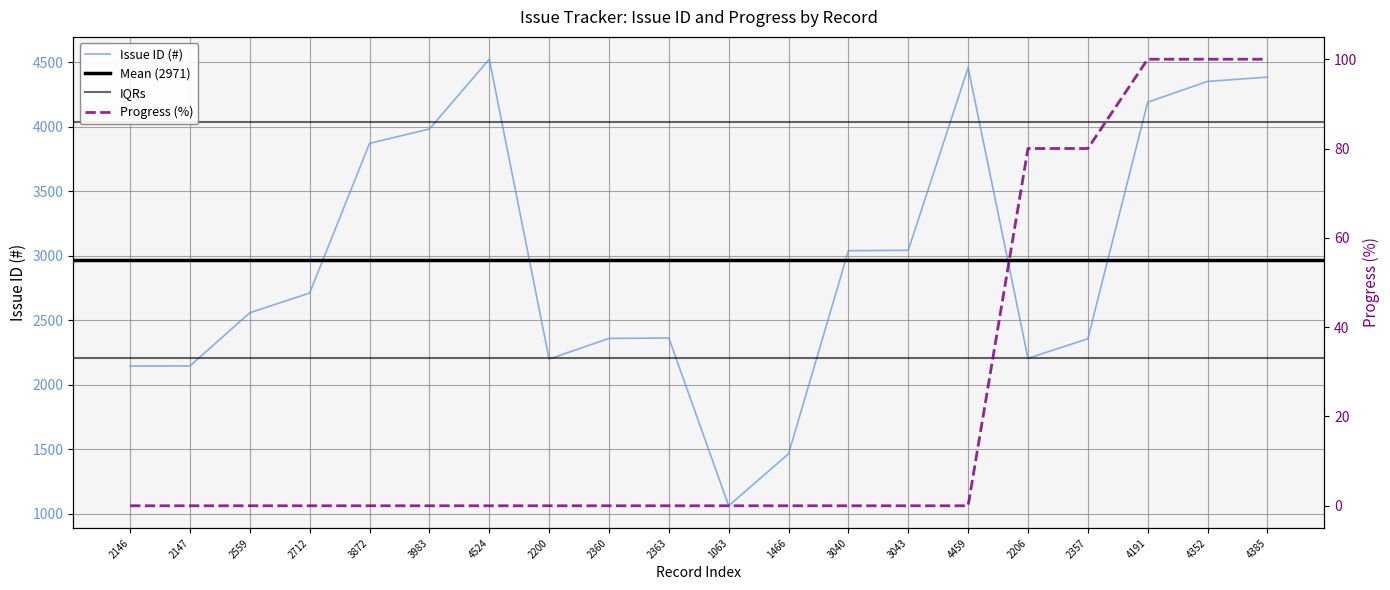

What is the label of the 6th point from the left?

3983